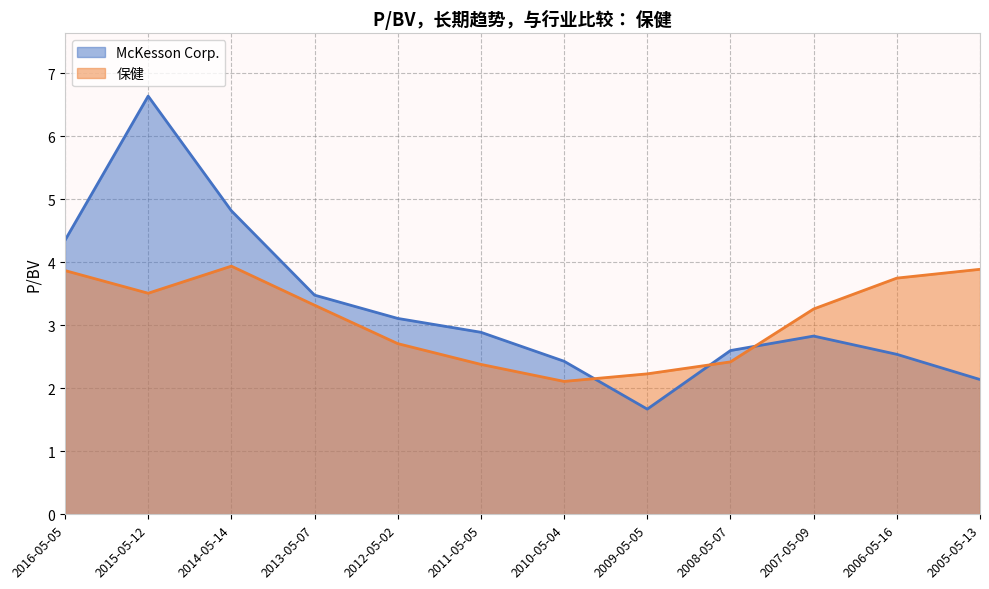

At which category does the chart reach its peak across all series?

2015-05-12